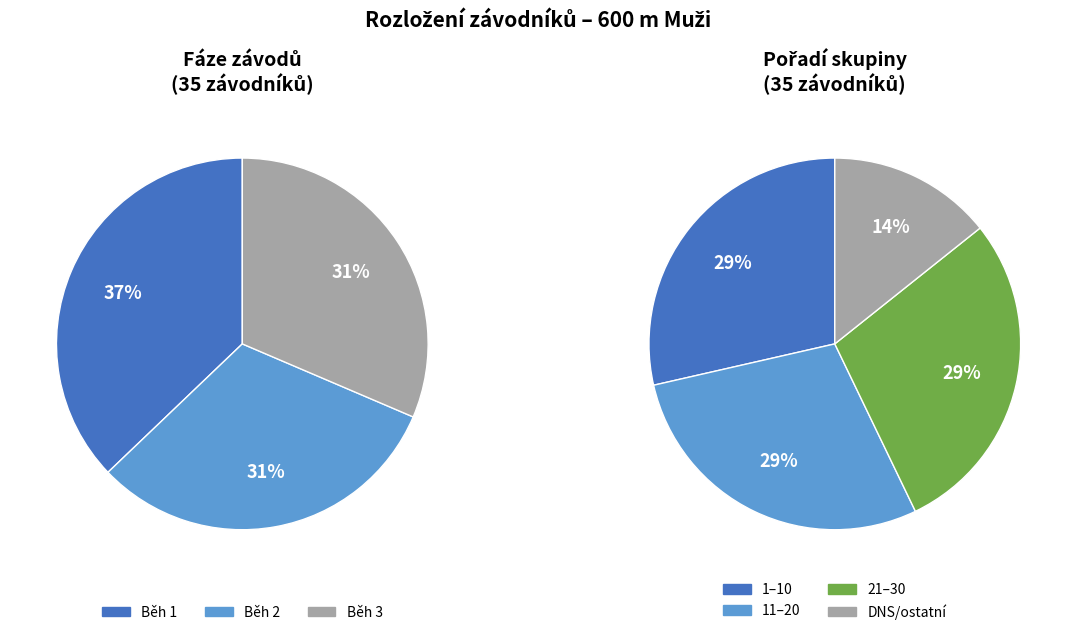

Does Běh 1 represent more than half of the total?

No